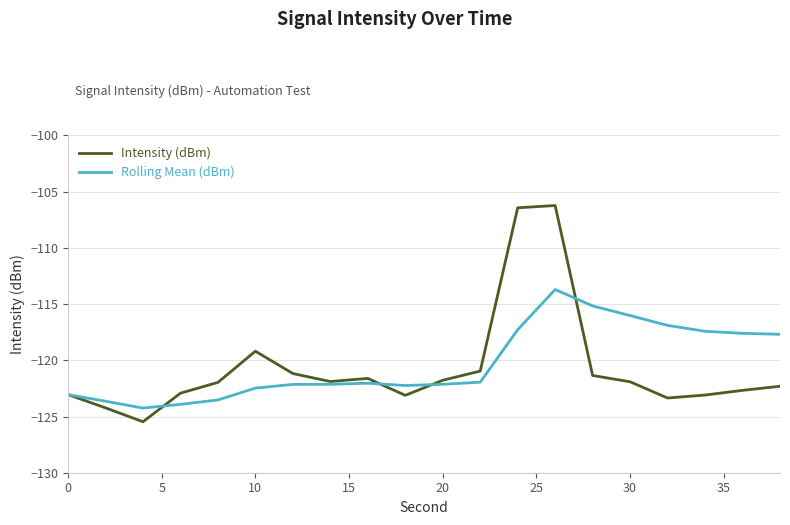

Rank the series by their maximum value, from highest to lowest.

Intensity (dBm), Rolling Mean (dBm)